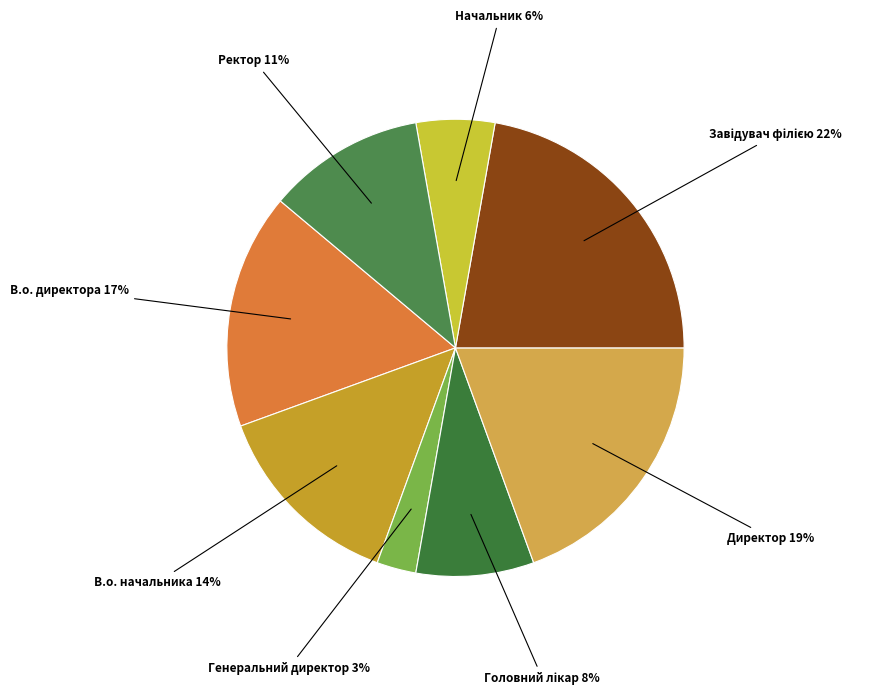

Which slice is the smallest?

Генеральний директор